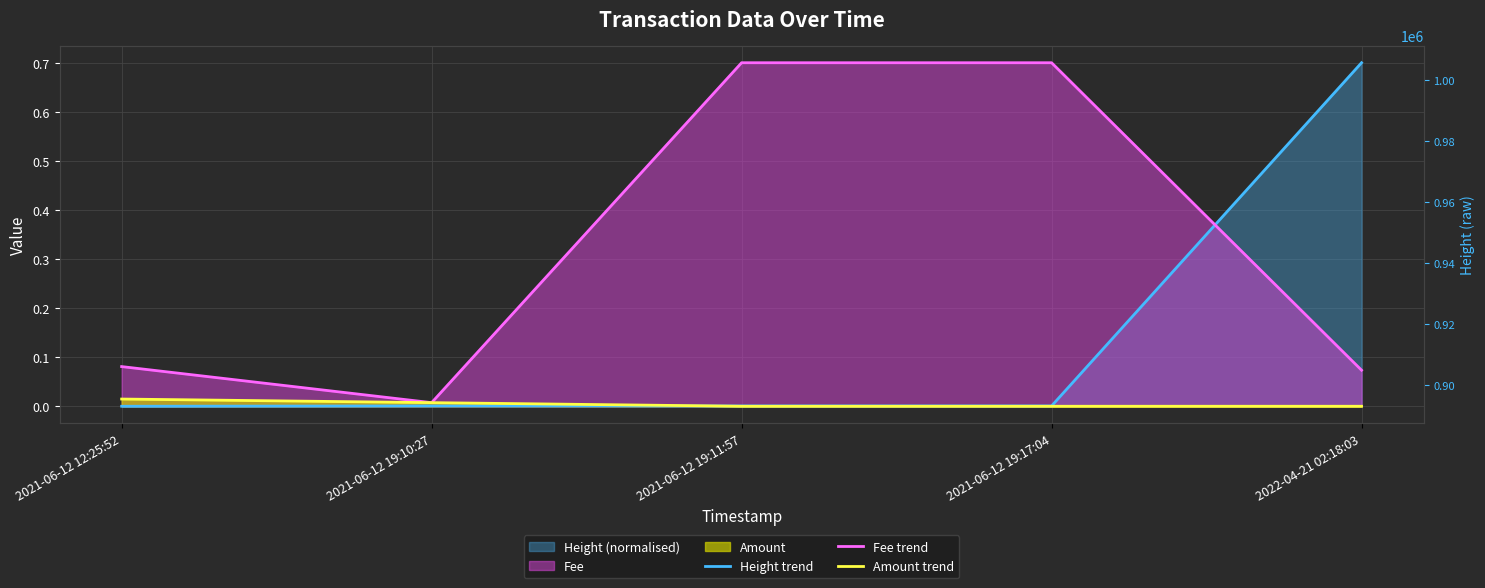

Reading left to right, extract all data points from this chart.

Height trend: 0.0	0.0	0.0	0.0	0.7
Fee trend: 0.1	0.0	0.7	0.7	0.1
Amount trend: 0.0	0.0	0.0	0.0	0.0